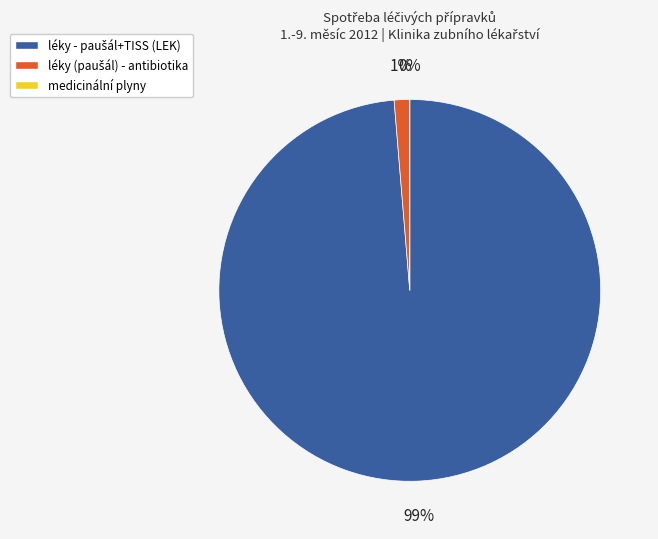

Is it true that léky (paušál) - antibiotika is 1% of the pie?

True